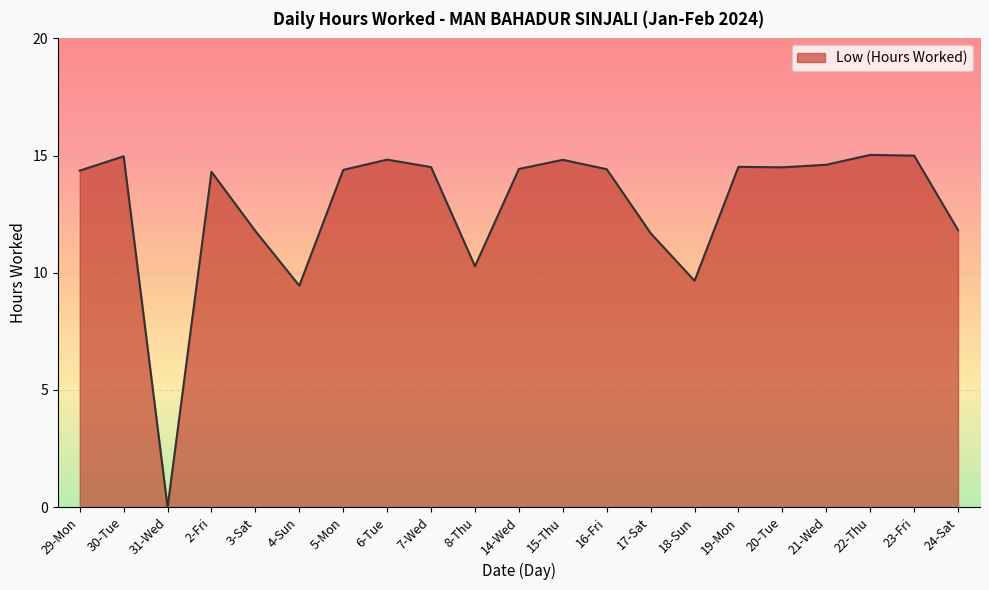

What is the maximum value shown in the chart?

15.0